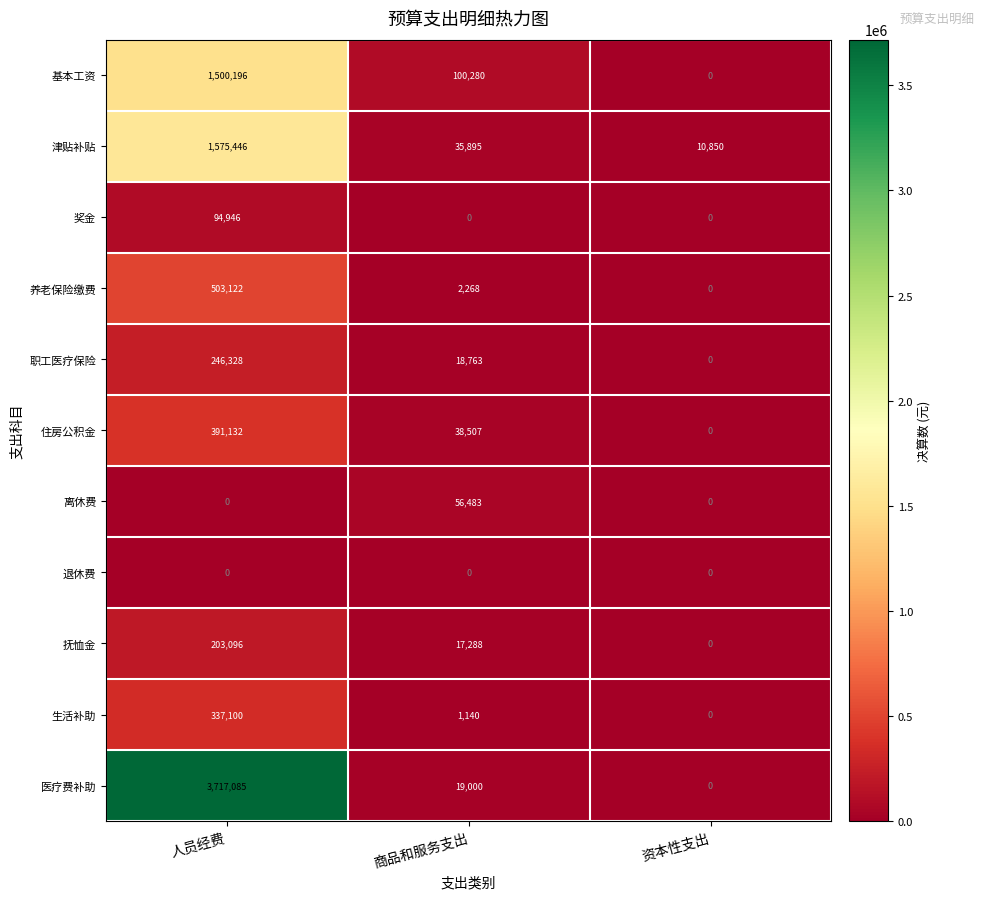

Which label corresponds to the largest value in the chart?

人员经费